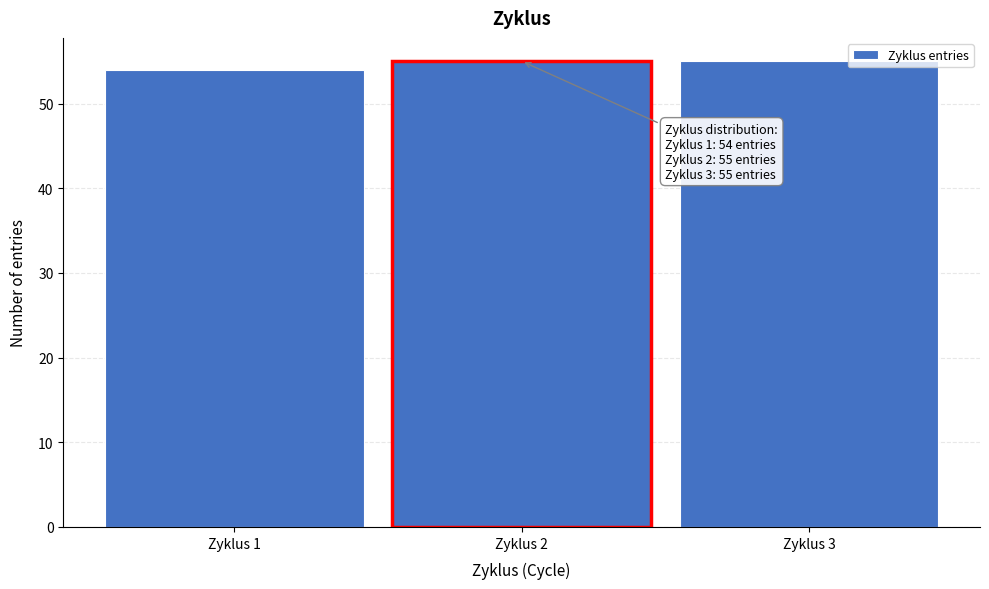

Reading left to right, what are all the values shown in this chart?

Zyklus 1=54	Zyklus 2=55	Zyklus 3=55